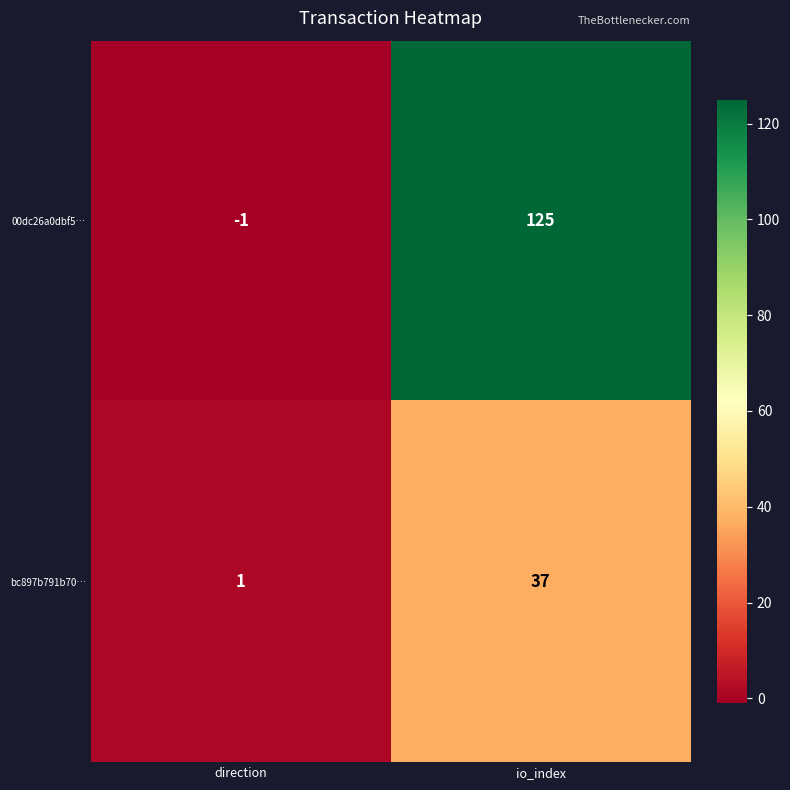

What is the difference between the highest and lowest values at direction?

2